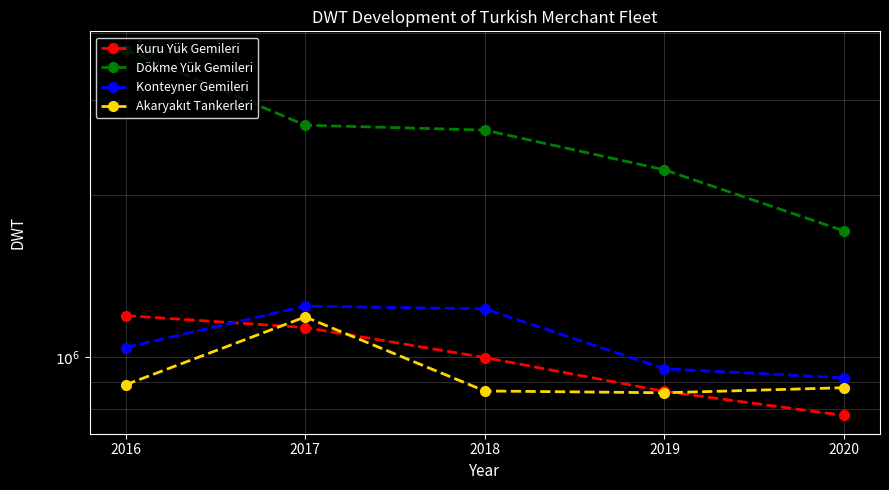

Which has a higher value, 2019 or 2016?

2016